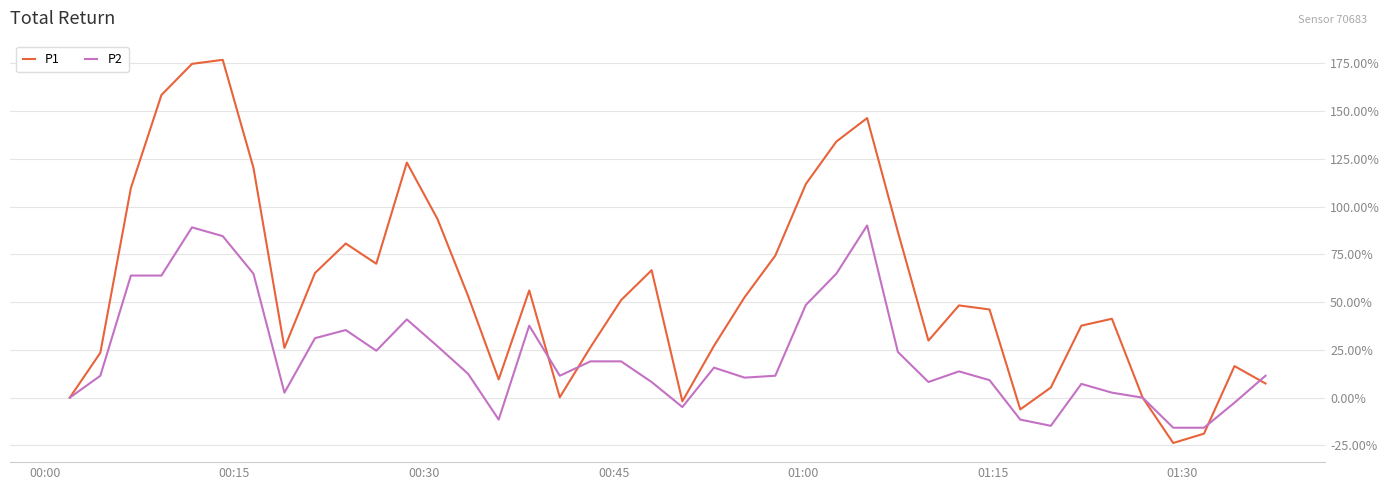

Rank the series by their average value, from lowest to highest.

P2, P1